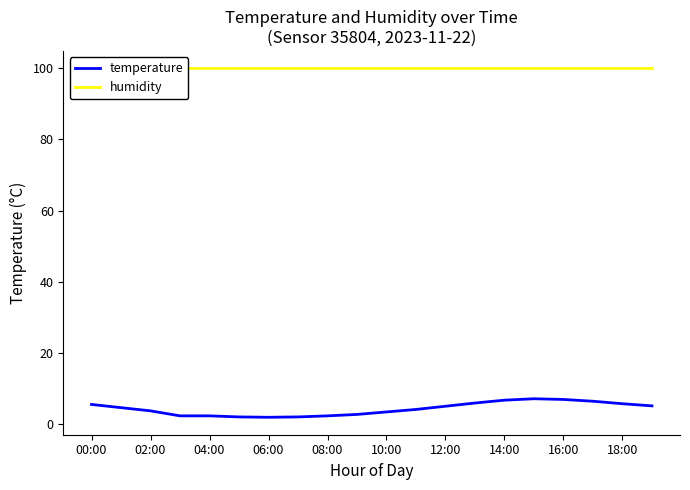

The temperature series shows 12.6 at 16:00. True or false?

False